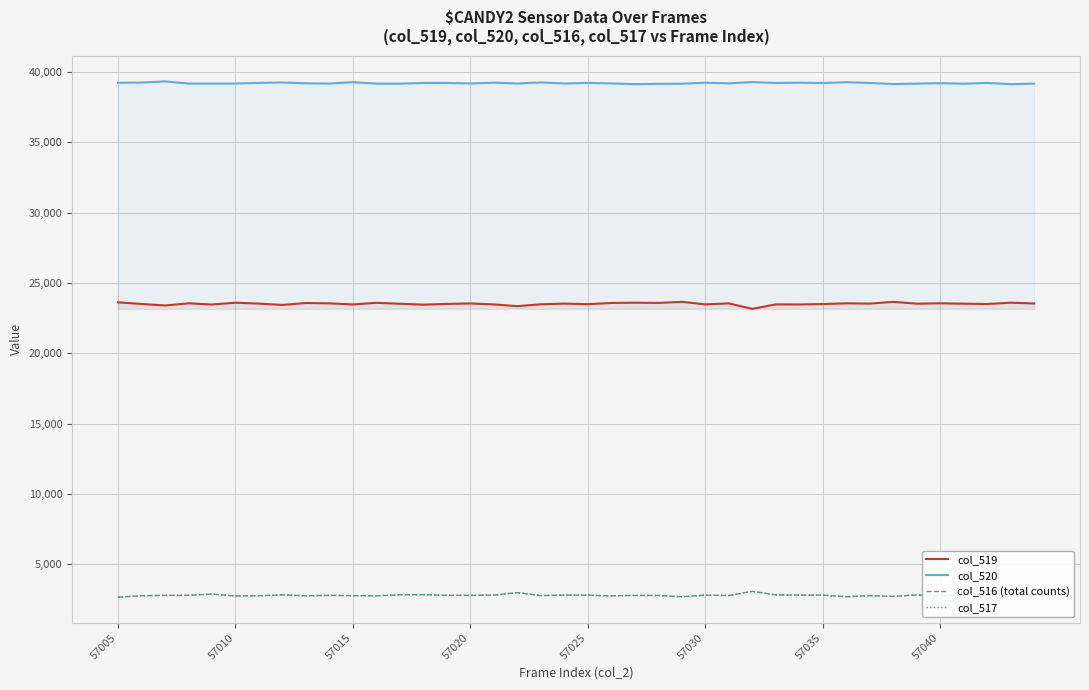

Which series has the largest total across all categories?

col_520